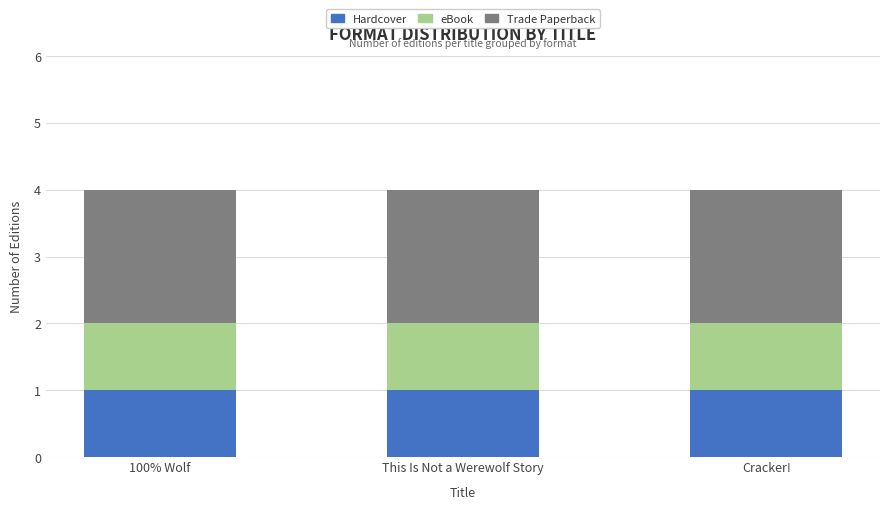

The Hardcover series shows 2 at 100% Wolf. True or false?

False